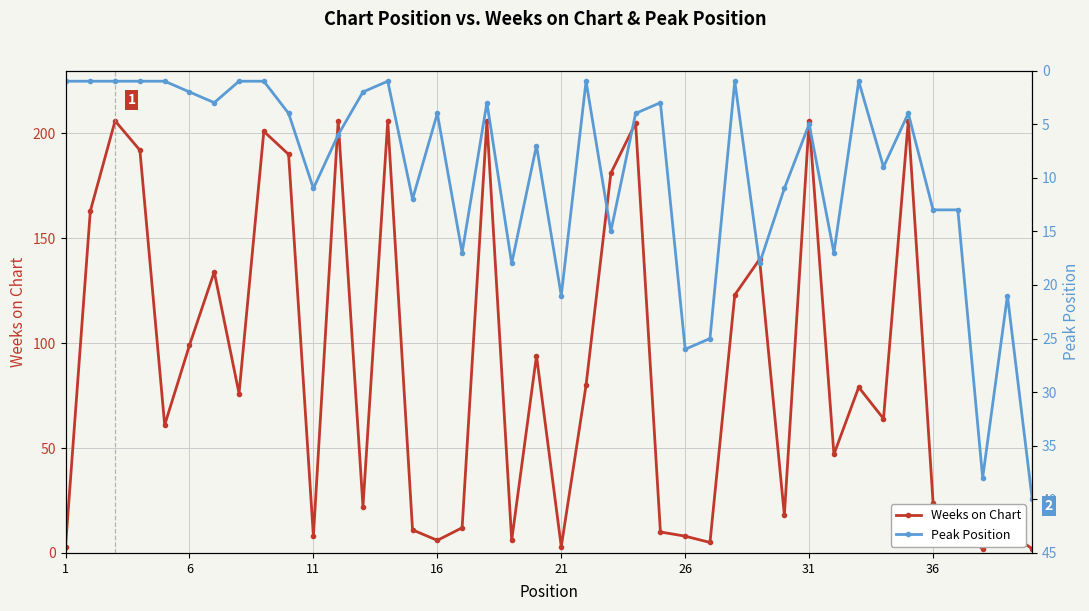

Rank the series by their average value, from highest to lowest.

Weeks on Chart, Peak Position